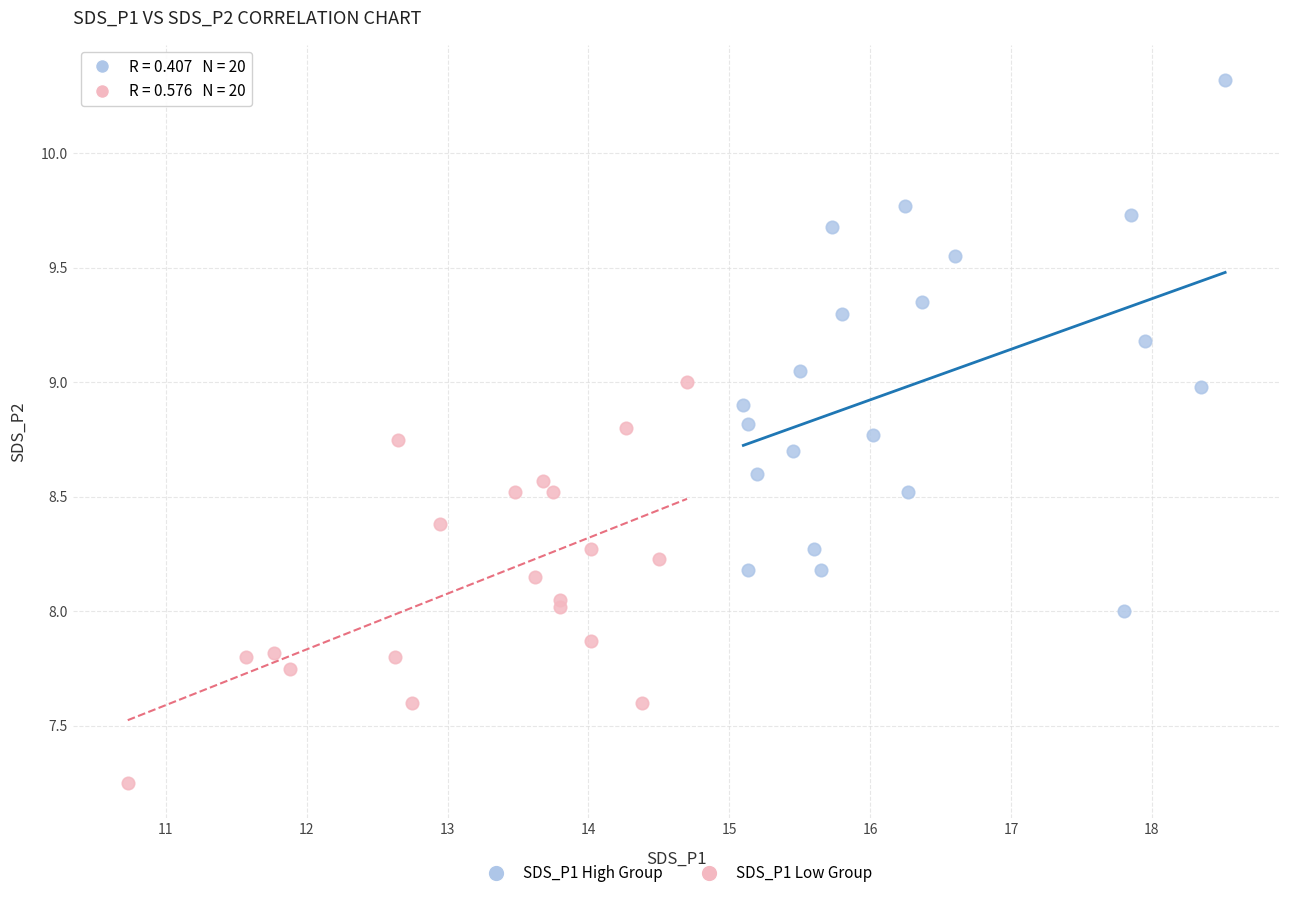

Which series has the widest spread of Y values?

SDS_P1 High Group